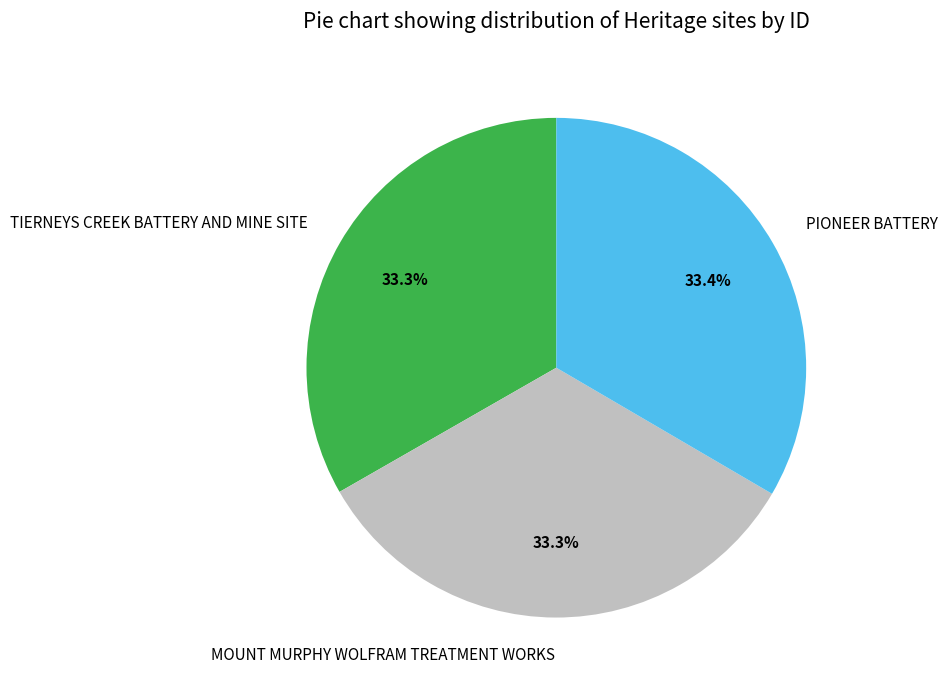

How many slices are in this pie chart?

3